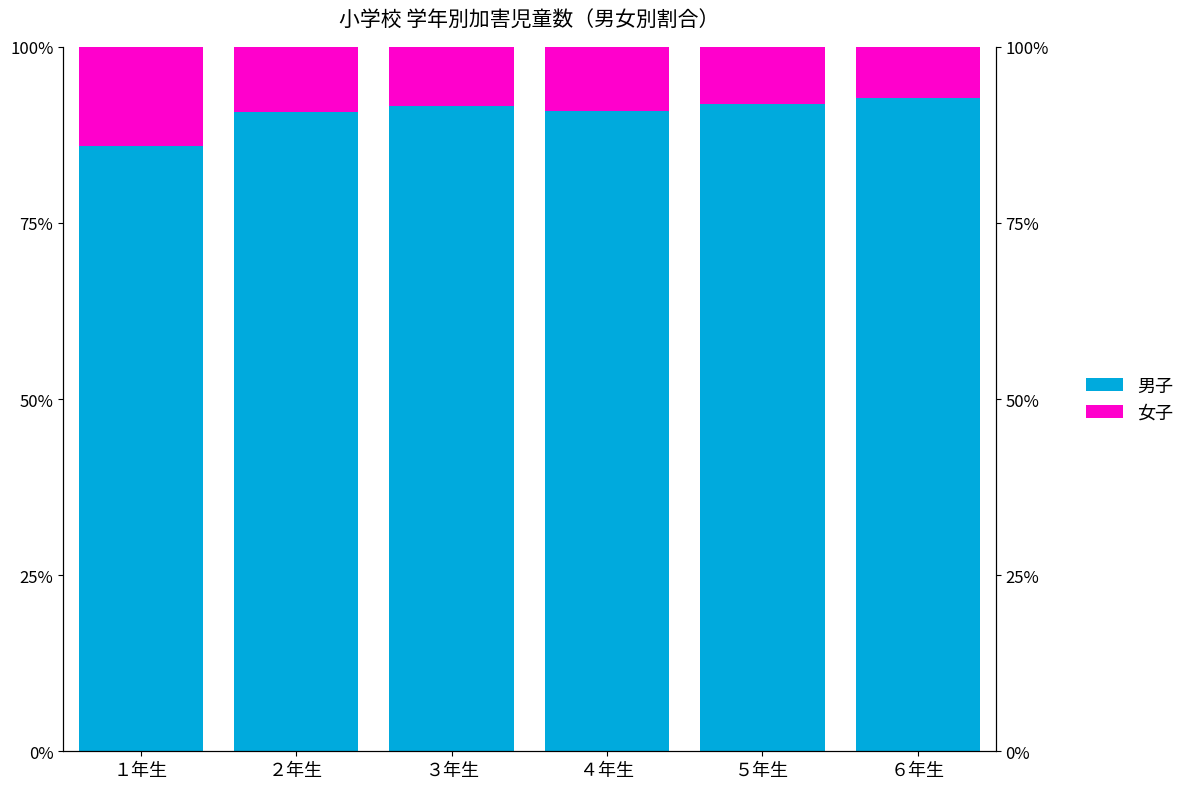

Reading left to right, what are all the values shown in this chart?

男子: 86.0	90.7	91.6	90.8	91.8	92.7
女子: 14.0	9.3	8.4	9.2	8.2	7.3